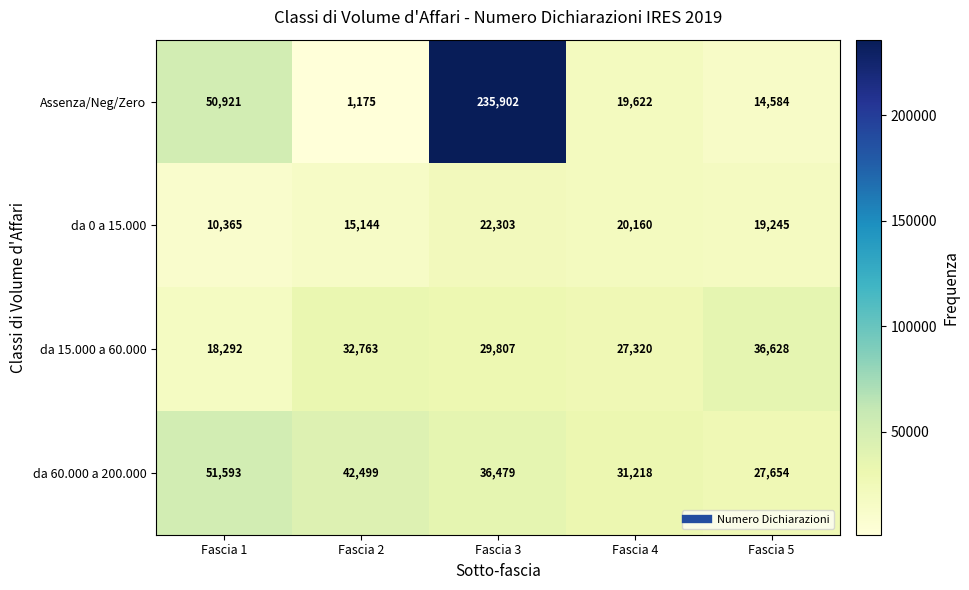

What is the minimum value shown in the chart?

1175